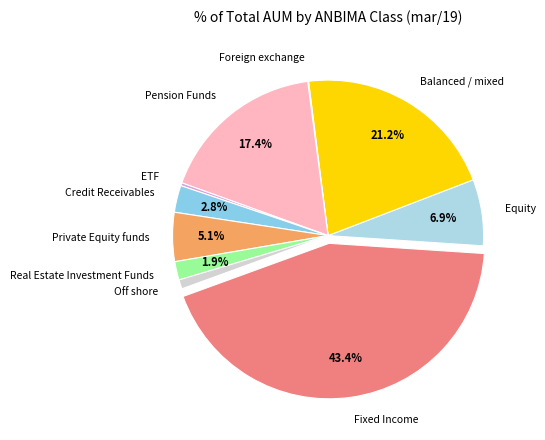

How much of the chart is everything except Fixed Income?

56.6%